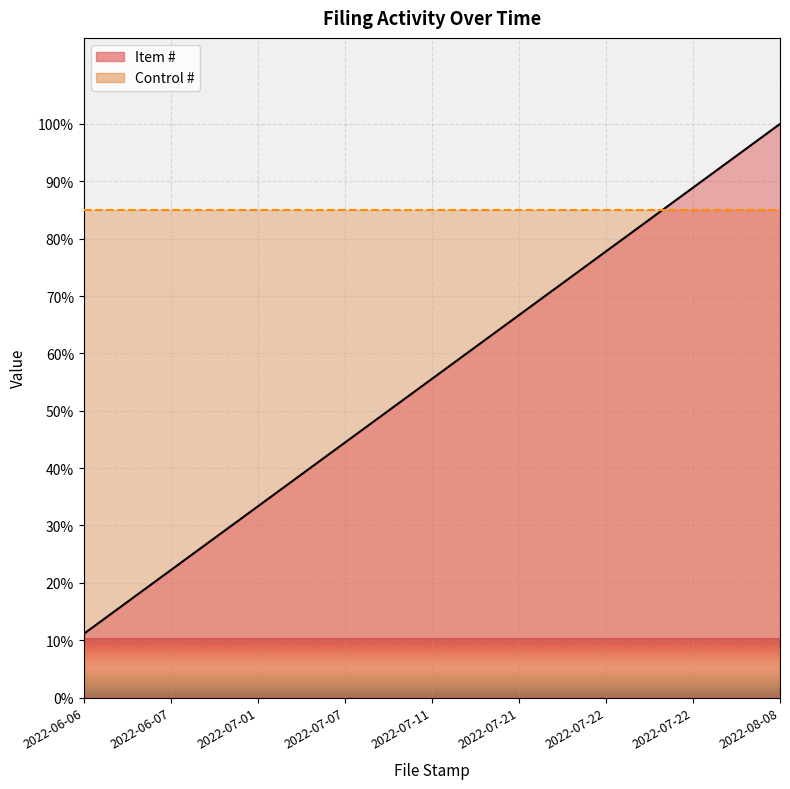

Reading left to right, what are all the values shown in this chart?

11.1	22.2	33.3	44.4	55.6	66.7	77.8	88.9	100.0